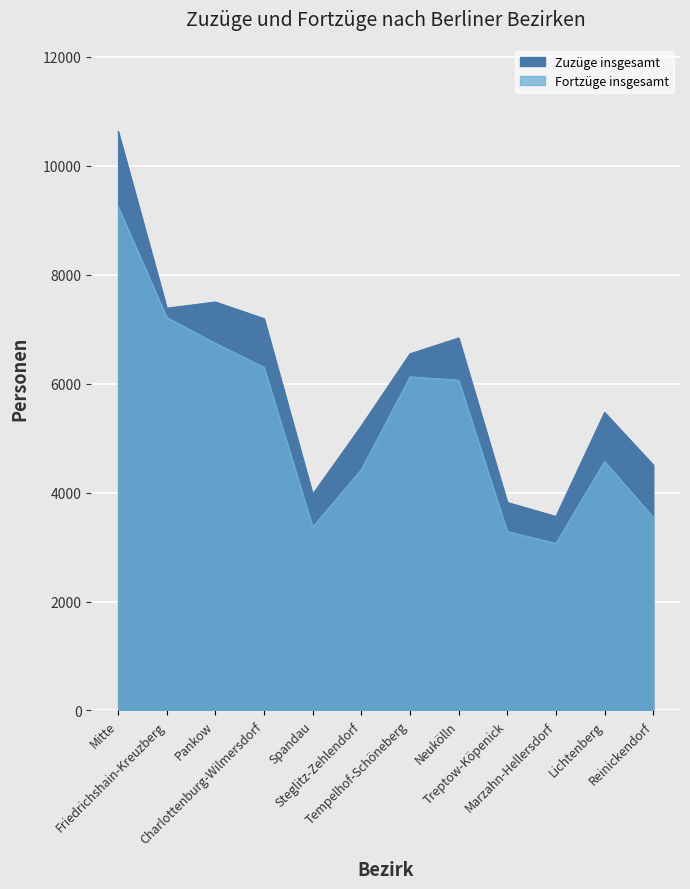

What is the greatest value displayed?

10635